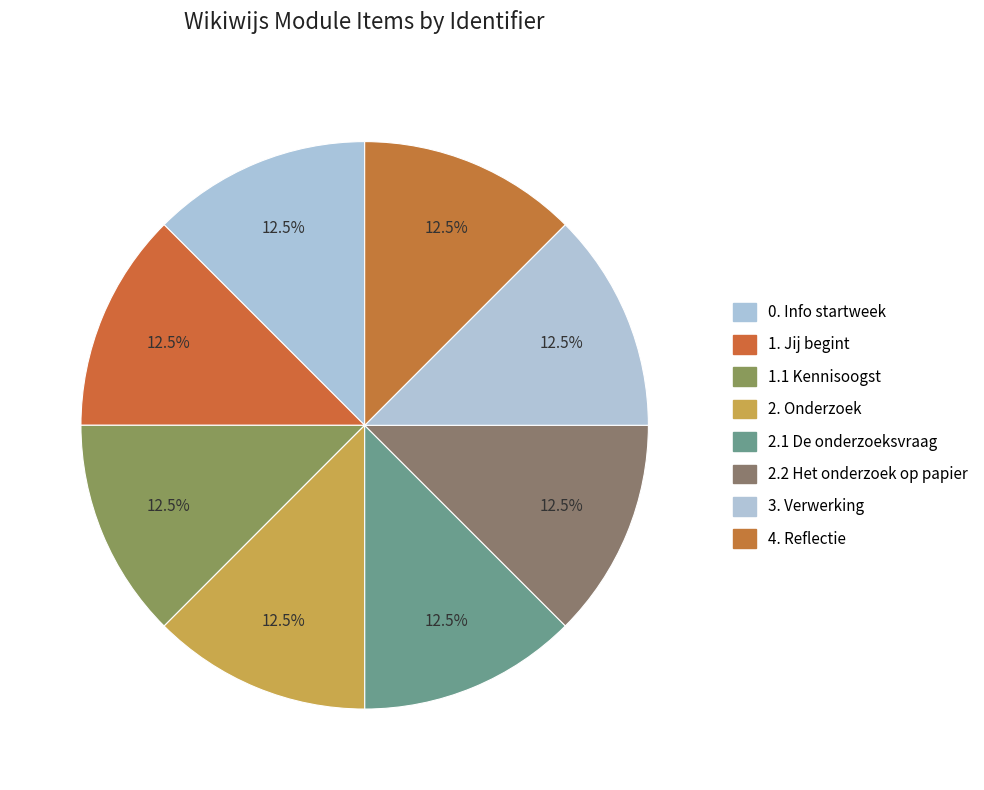

How many segments does this pie chart have?

8